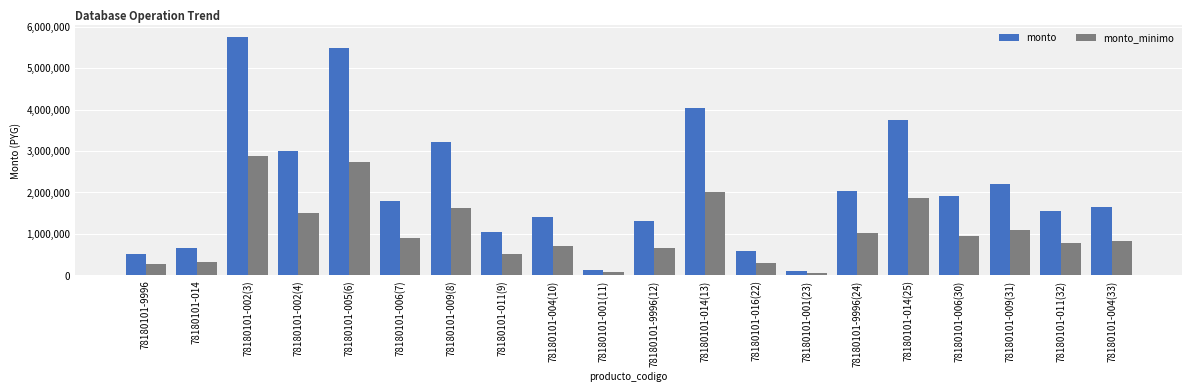

At which label does monto first exceed 1783668?

78180101-002(3)